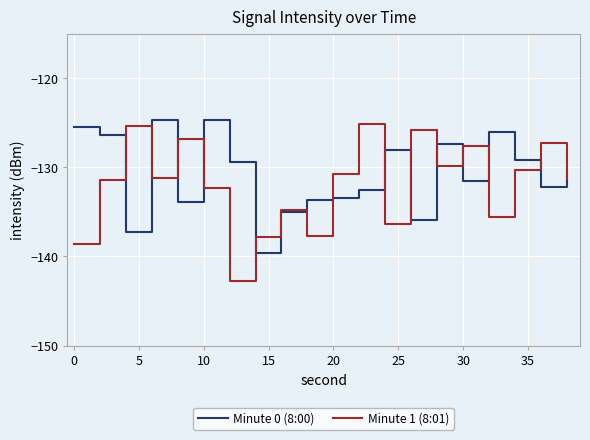

What is the smallest value displayed?

-142.7